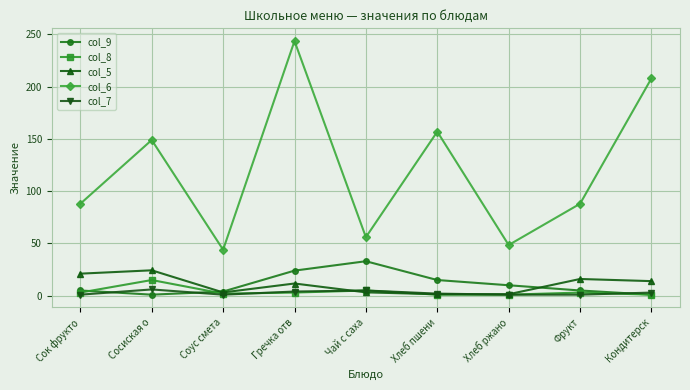

Count the number of categories in the chart.

9